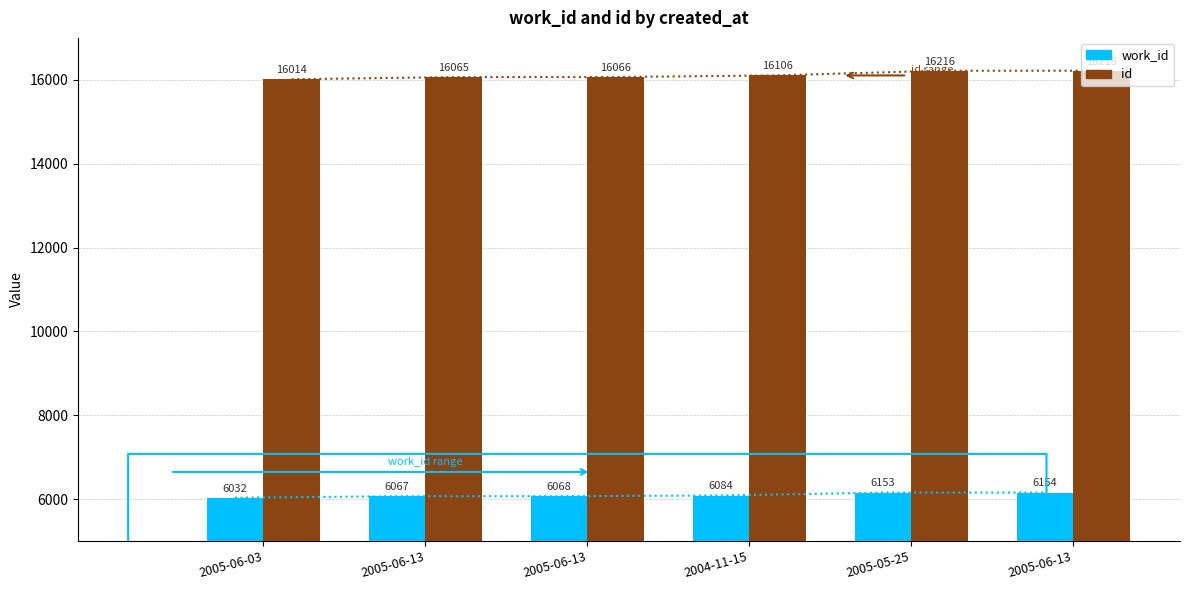

What is the difference between the second highest and minimum values in the work_id series?

121